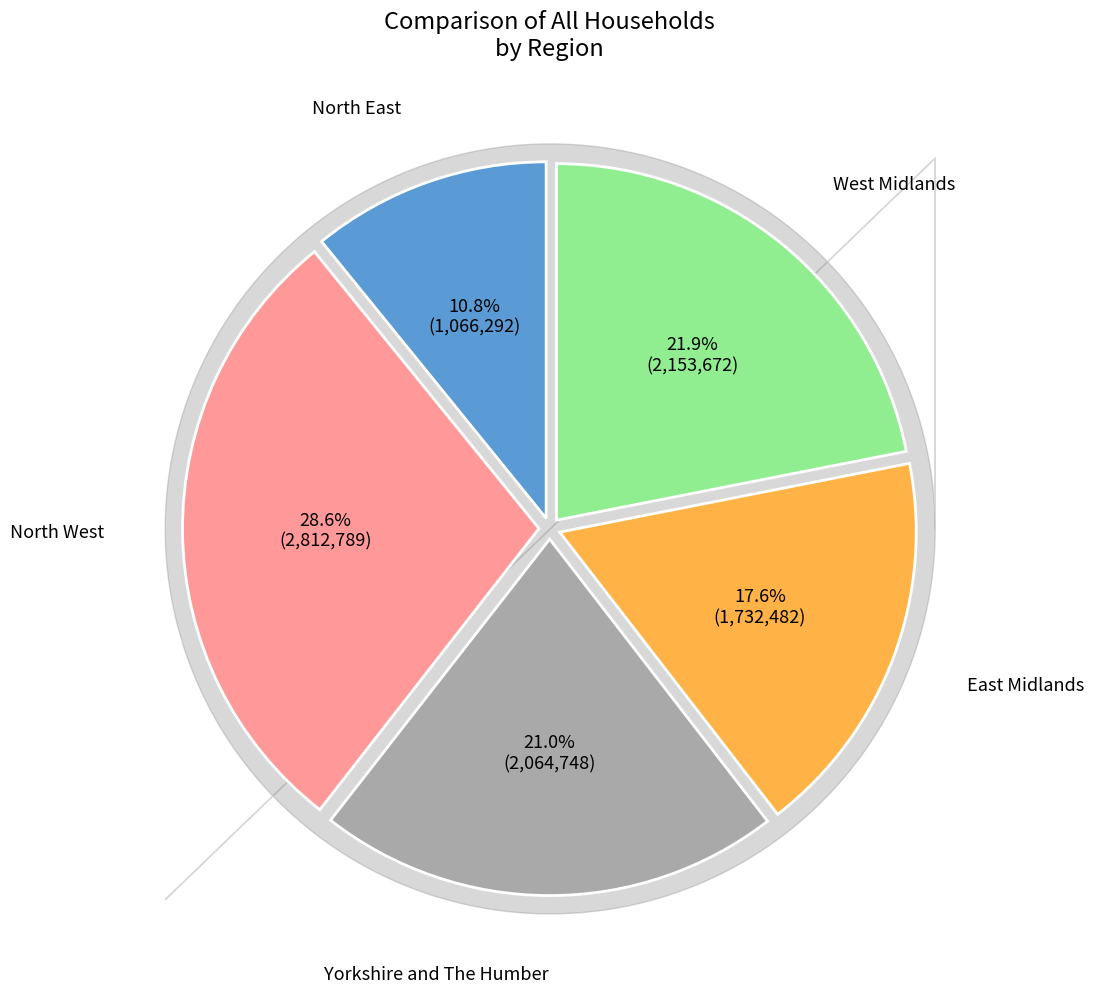

Is there any slice that represents more than half of the pie?

No